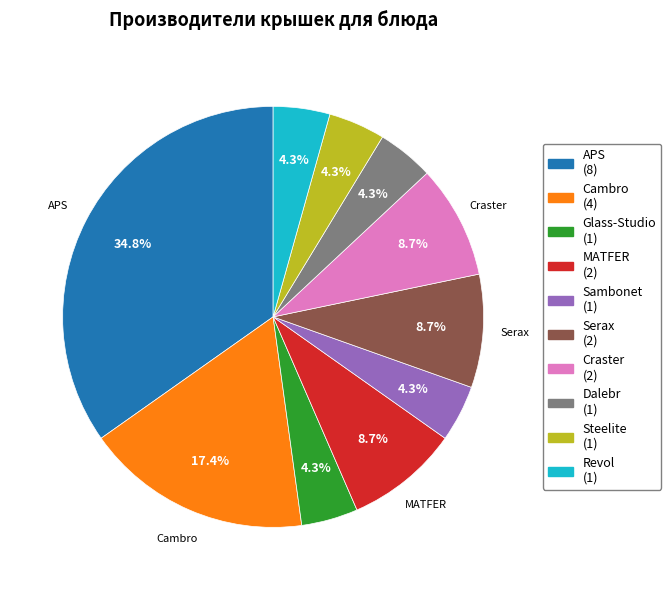

Do Steelite and Sambonet together represent more than half of the pie?

No